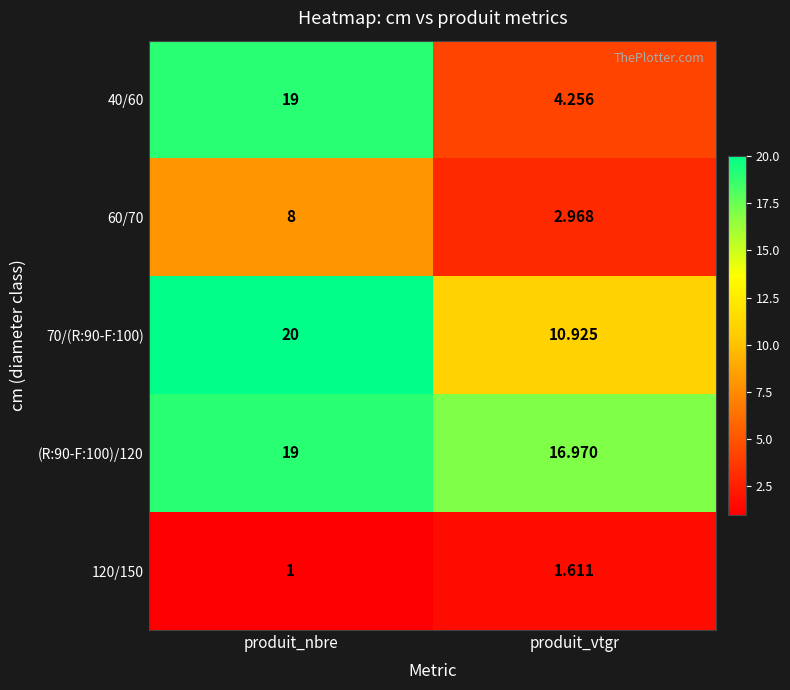

What is the smallest value displayed?

1.0